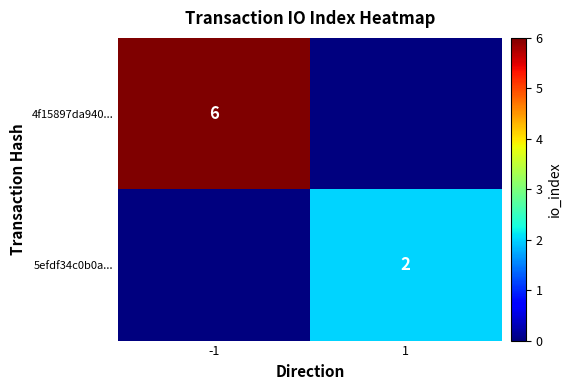

The 4f15897da940... series shows 6 at -1. True or false?

True